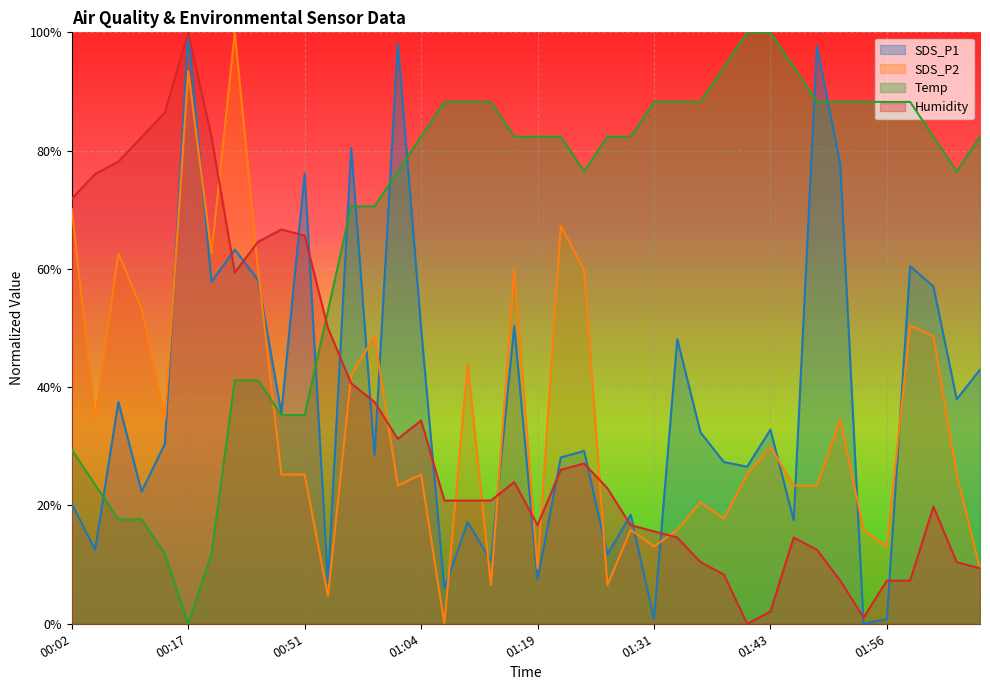

What is the value of the Humidity point at the 40th from the left?

0.1